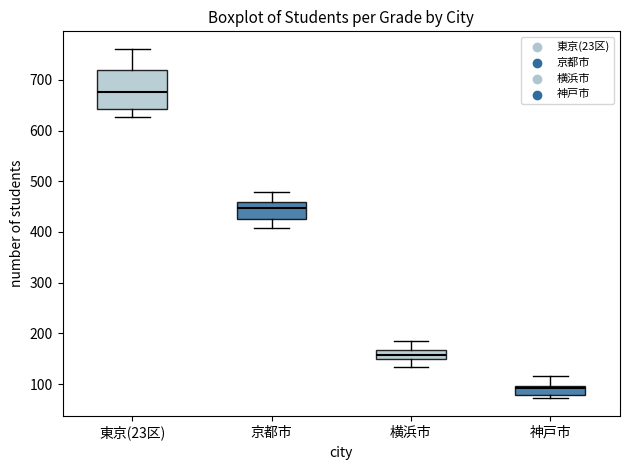

Where is the upper edge of the box for 東京(23区) on the y-axis? The values are not printed on the chart, so give them approximately, as read against the axis.

720